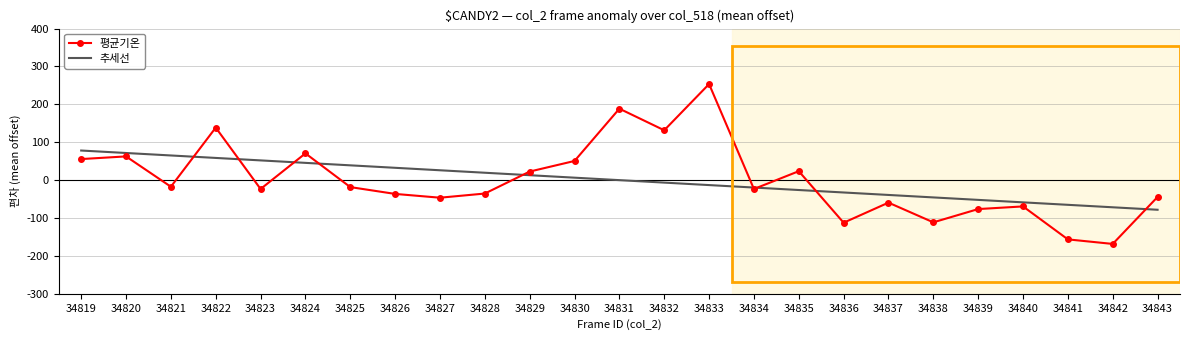

What is the spread (max minus min) of values at 34824?

25.0